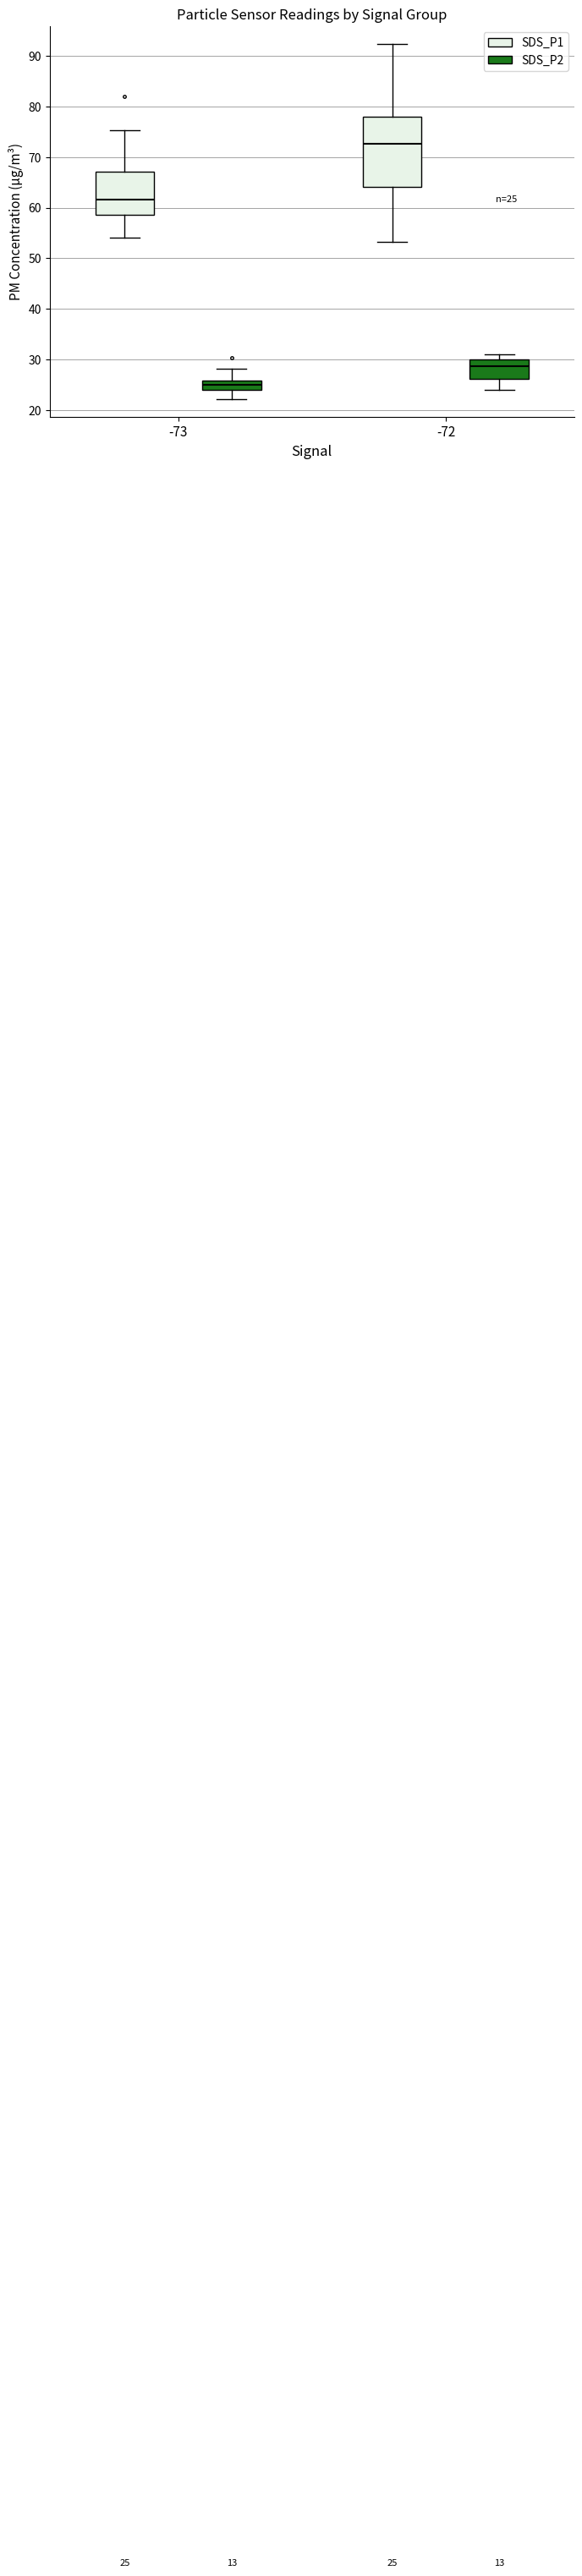

Which box is the tallest, from its lower edge to its upper edge?

-72 (SDS_P1)